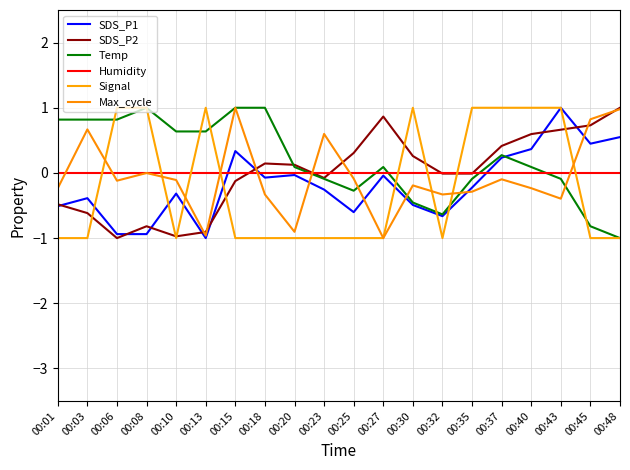

Reading right to left, list all the values displayed in this chart.

SDS_P1: 00:48=0.5	00:45=0.4	00:43=1.0	00:40=0.4	00:37=0.2	00:35=-0.2	00:32=-0.7	00:30=-0.5	00:27=-0.0	00:25=-0.6	00:23=-0.3	00:20=-0.0	00:18=-0.1	00:15=0.3	00:13=-1.0	00:10=-0.3	00:08=-0.9	00:06=-0.9	00:03=-0.4	00:01=-0.5
SDS_P2: 00:48=1.0	00:45=0.7	00:43=0.7	00:40=0.6	00:37=0.4	00:35=-0.0	00:32=-0.0	00:30=0.3	00:27=0.9	00:25=0.3	00:23=-0.1	00:20=0.1	00:18=0.1	00:15=-0.1	00:13=-0.9	00:10=-1.0	00:08=-0.8	00:06=-1.0	00:03=-0.6	00:01=-0.5
Temp: 00:48=-1.0	00:45=-0.8	00:43=-0.1	00:40=0.1	00:37=0.3	00:35=-0.1	00:32=-0.6	00:30=-0.5	00:27=0.1	00:25=-0.3	00:23=-0.1	00:20=0.1	00:18=1.0	00:15=1.0	00:13=0.6	00:10=0.6	00:08=1.0	00:06=0.8	00:03=0.8	00:01=0.8
Humidity: 00:48=0.0	00:45=0.0	00:43=0.0	00:40=0.0	00:37=0.0	00:35=0.0	00:32=0.0	00:30=0.0	00:27=0.0	00:25=0.0	00:23=0.0	00:20=0.0	00:18=0.0	00:15=0.0	00:13=0.0	00:10=0.0	00:08=0.0	00:06=0.0	00:03=0.0	00:01=0.0
Signal: 00:48=-1.0	00:45=-1.0	00:43=1.0	00:40=1.0	00:37=1.0	00:35=1.0	00:32=-1.0	00:30=1.0	00:27=-1.0	00:25=-1.0	00:23=-1.0	00:20=-1.0	00:18=-1.0	00:15=-1.0	00:13=1.0	00:10=-1.0	00:08=1.0	00:06=1.0	00:03=-1.0	00:01=-1.0
Max_cycle: 00:48=1.0	00:45=0.8	00:43=-0.4	00:40=-0.2	00:37=-0.1	00:35=-0.3	00:32=-0.3	00:30=-0.2	00:27=-1.0	00:25=-0.1	00:23=0.6	00:20=-0.9	00:18=-0.3	00:15=1.0	00:13=-1.0	00:10=-0.1	00:08=-0.0	00:06=-0.1	00:03=0.7	00:01=-0.2